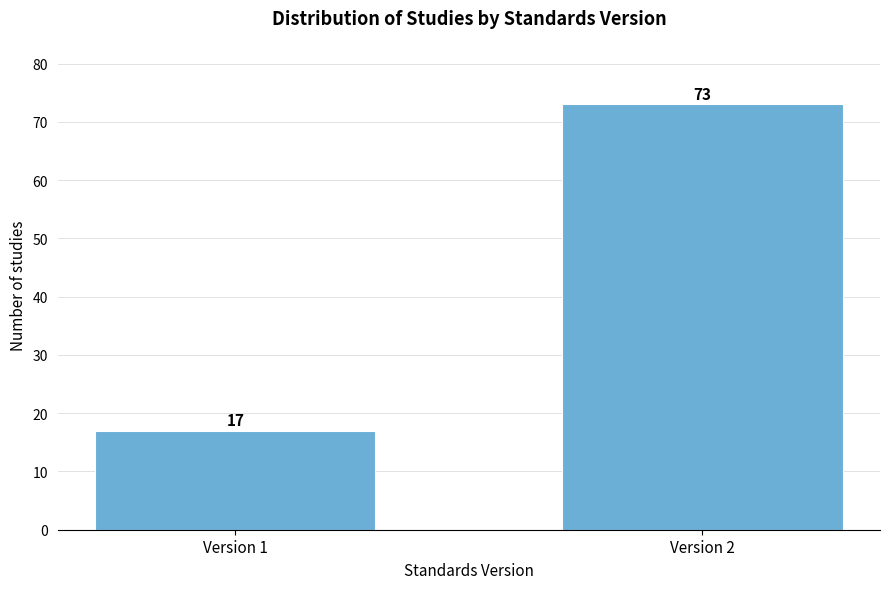

Reading left to right, list all the values displayed in this chart.

17	73